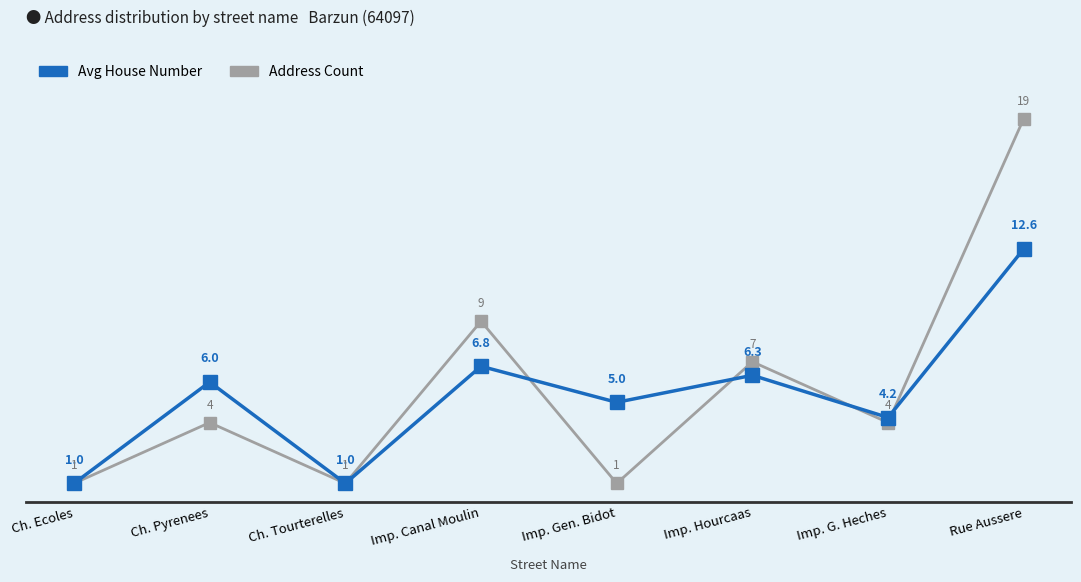

At how many categories does at least one series exceed 18?

1